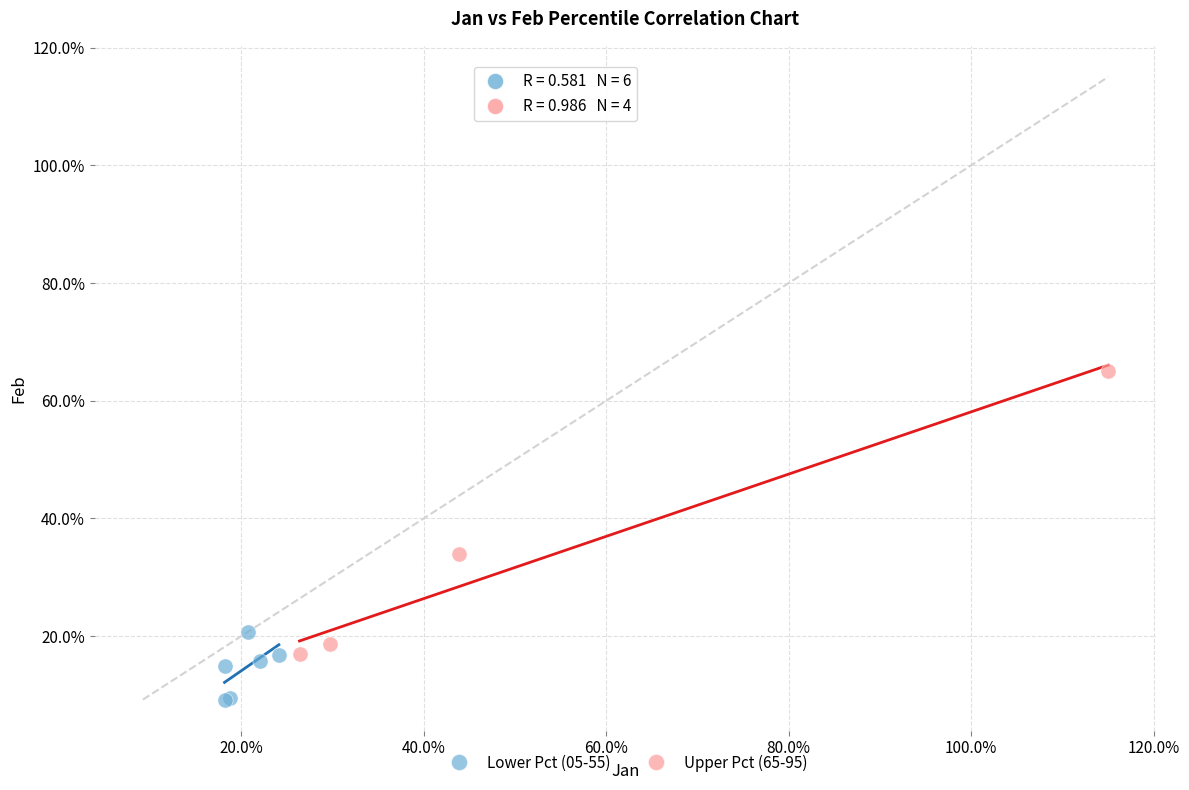

What are all the series names shown in the legend?

Lower Pct (05-55), Upper Pct (65-95)